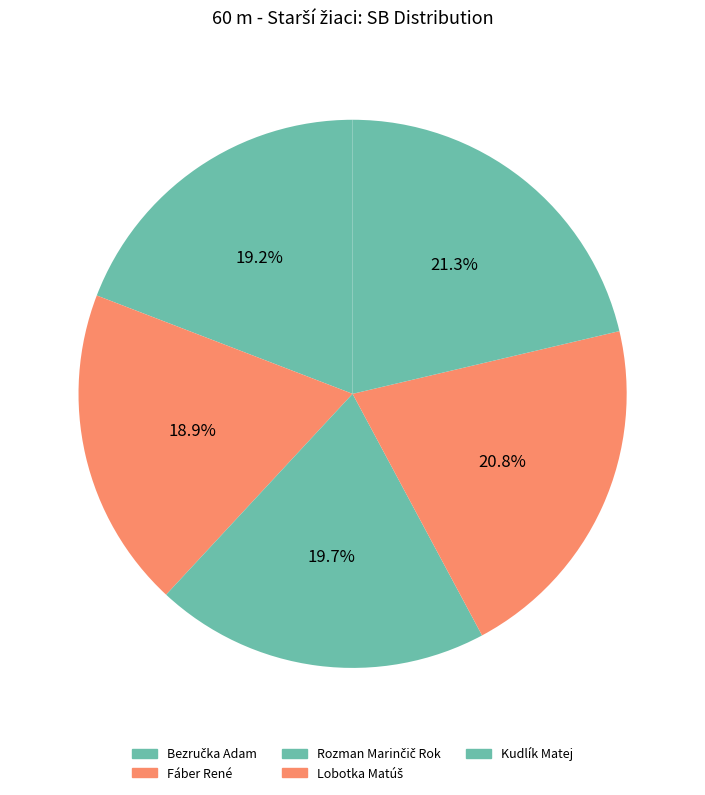

To the nearest percent, what is the average slice percentage?

20%